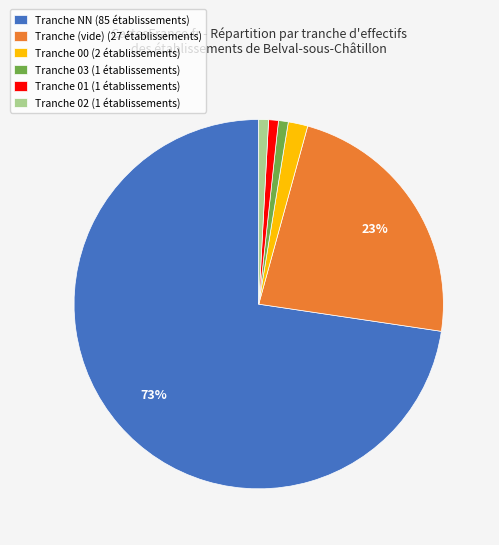

To the nearest percent, what percentage of the pie is Tranche 00 (2 établissements)?

2%